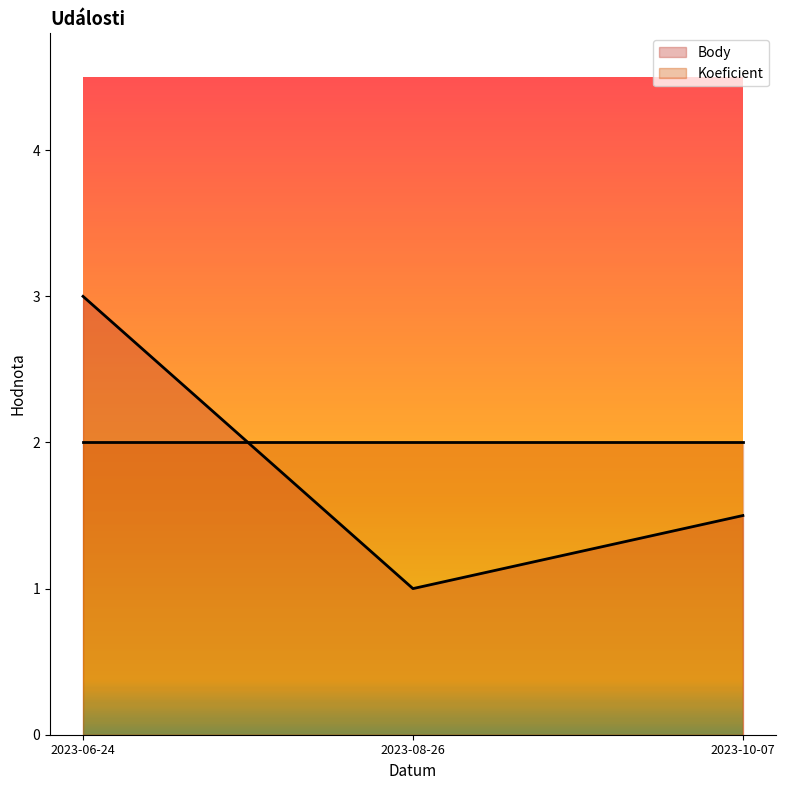

What is the difference between the values at 2023-06-24 and 2023-10-07?

1.5